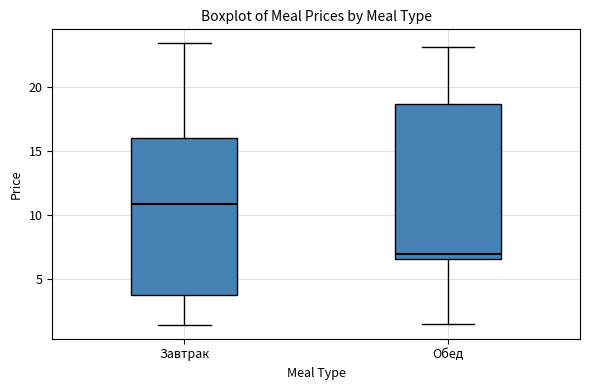

Which box's median line is the highest?

Завтрак